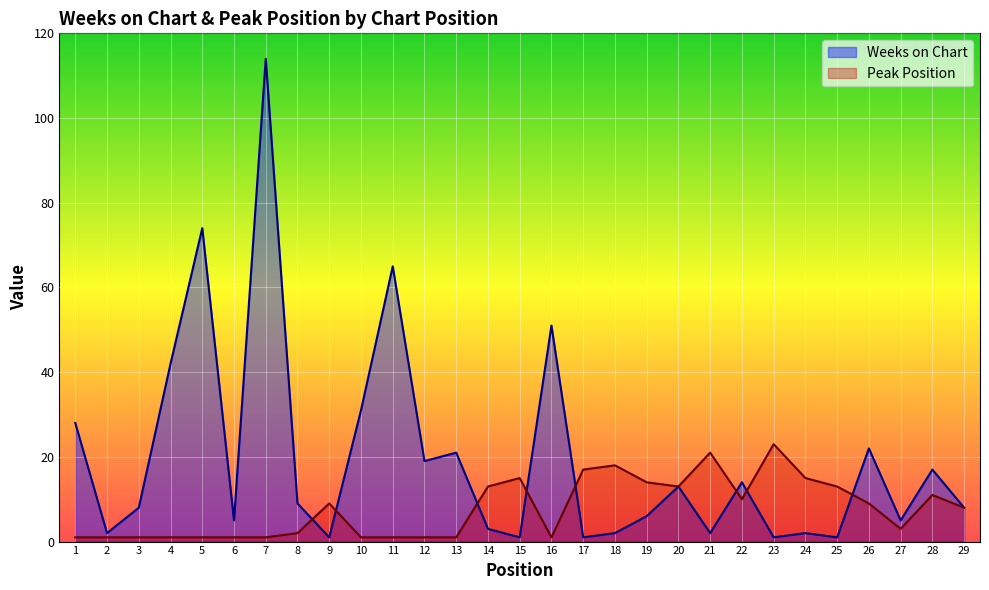

What is the lowest value of the Peak Position series?

1